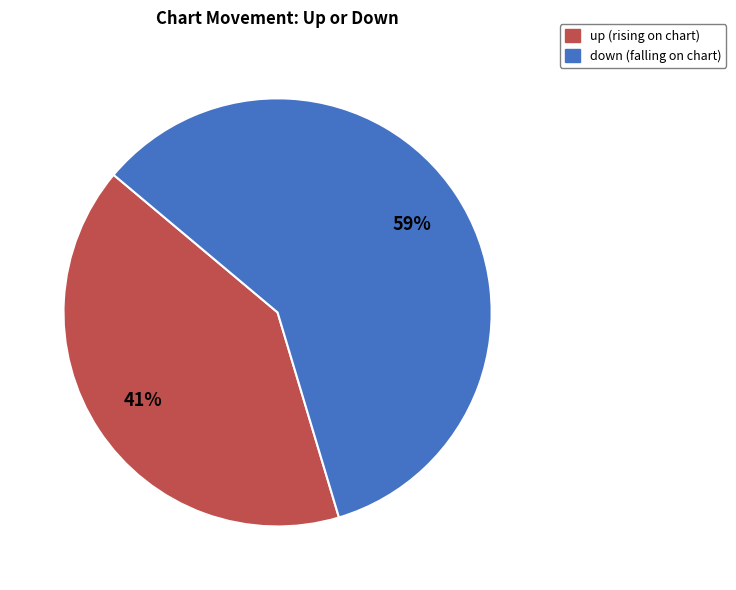

To the nearest percent, what percentage of the pie is down?

59%